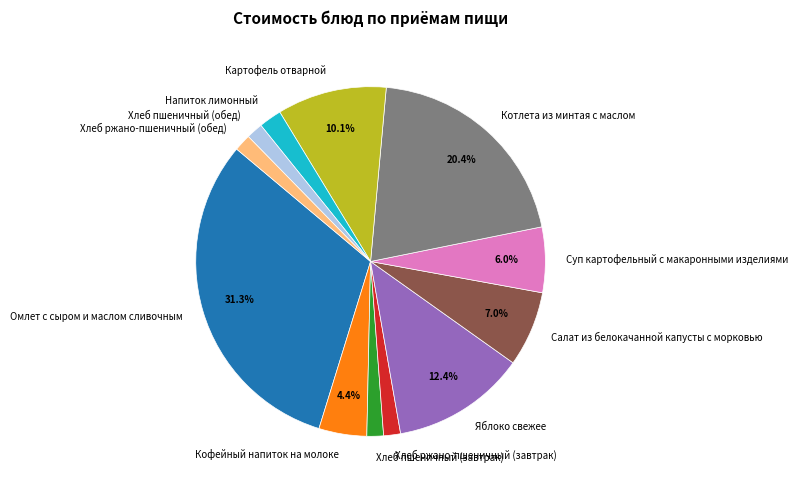

Which has a higher value, Хлеб пшеничный (обед) or Яблоко свежее?

Яблоко свежее